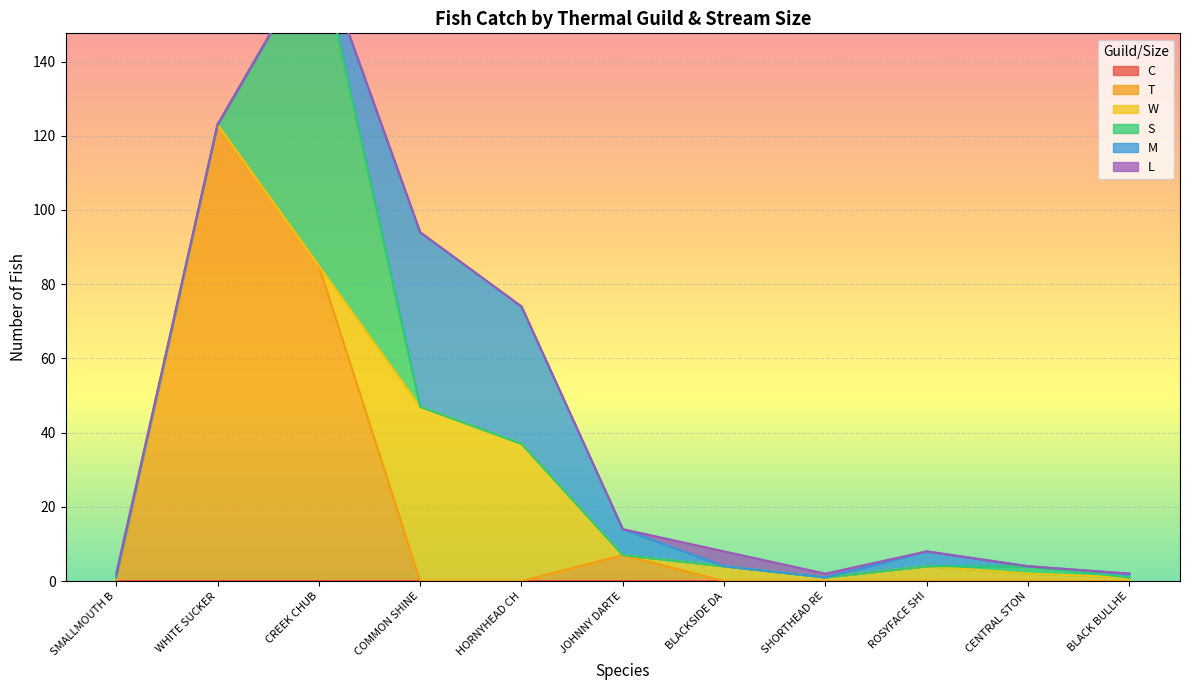

Does the chart display data point markers on the line(s)?

No